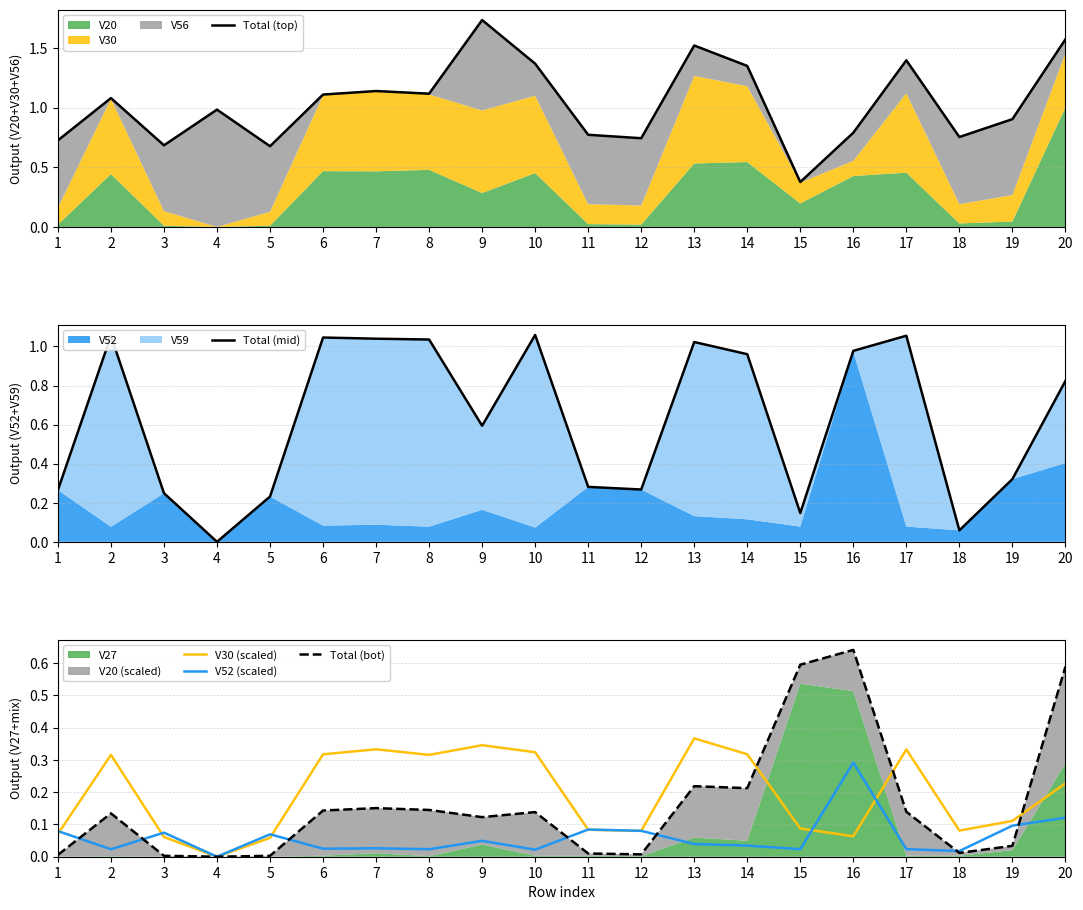

At which label does Total (bot) reach its minimum?

4